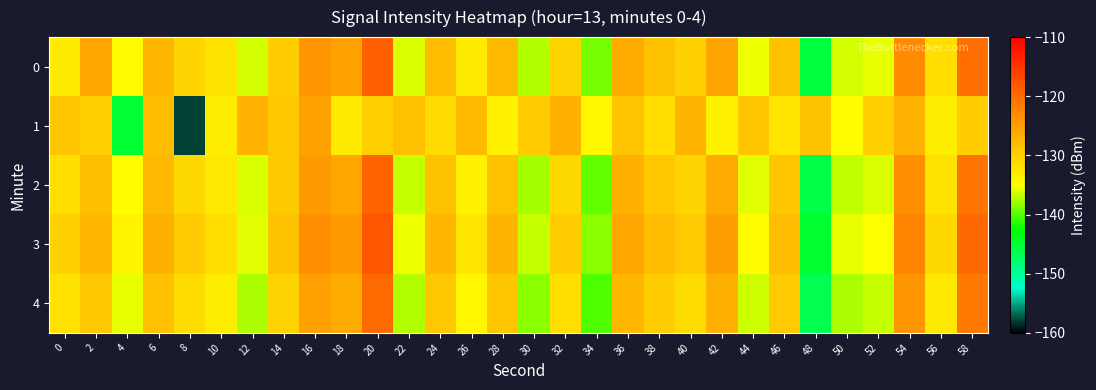

What is the total value across all series at 36?

-635.1